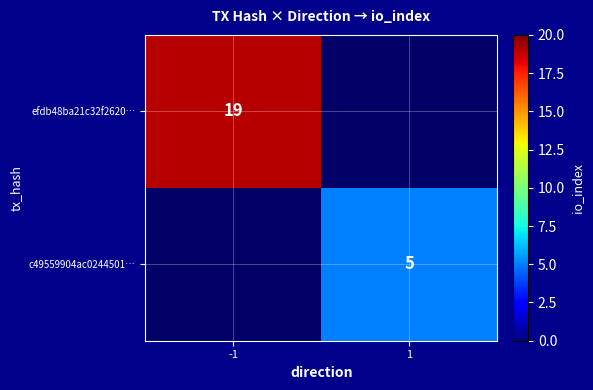

The efdb48ba21c32f2620… series shows 19 at -1. True or false?

True